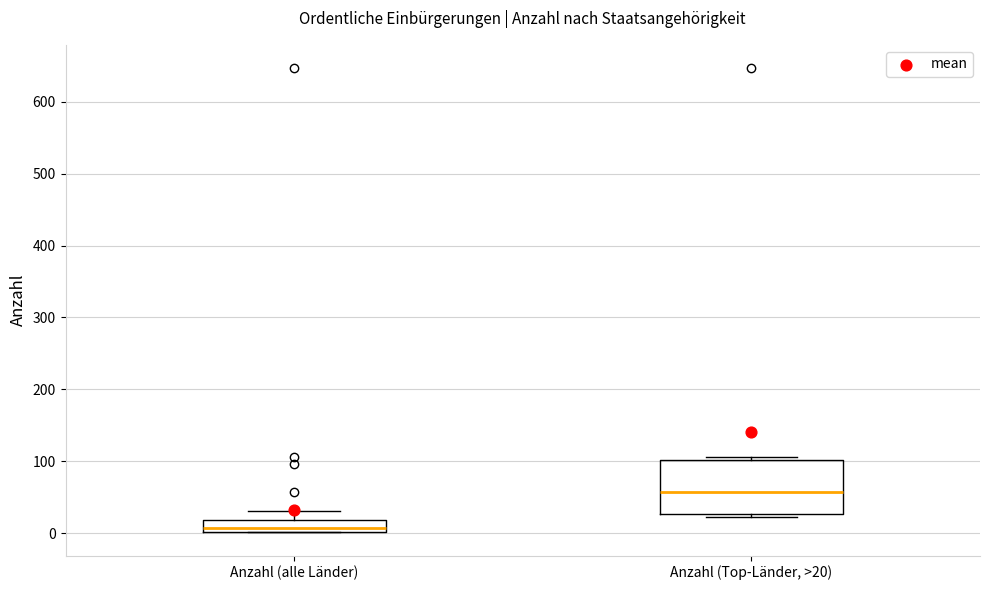

Comparing the boxes themselves (not the whiskers), which one is the tallest?

Anzahl (Top-Länder, >20)